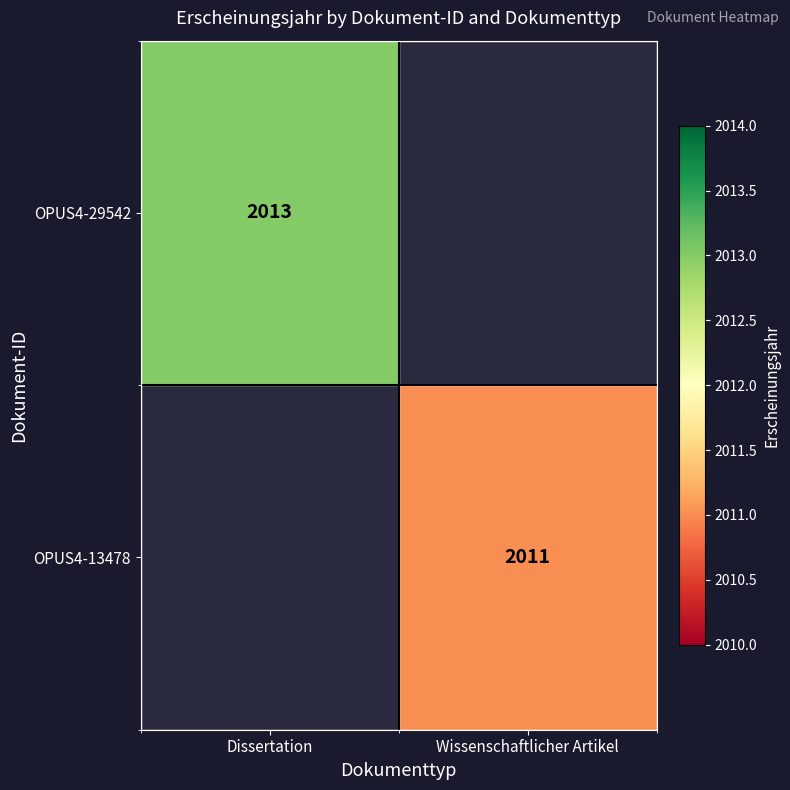

Is it true that OPUS4-29542 equals 2637 at Dissertation?

False